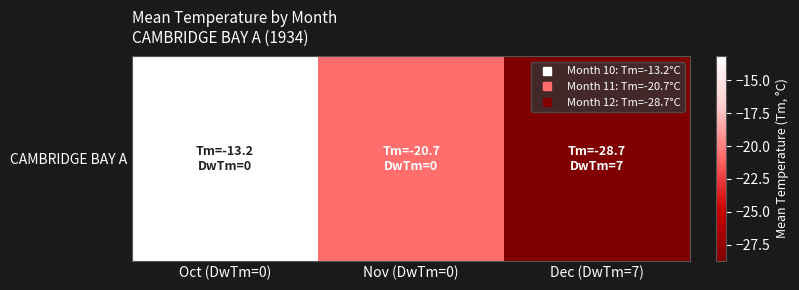

What is the difference between the values at Nov (DwTm=0) and Oct (DwTm=0)?

7.5